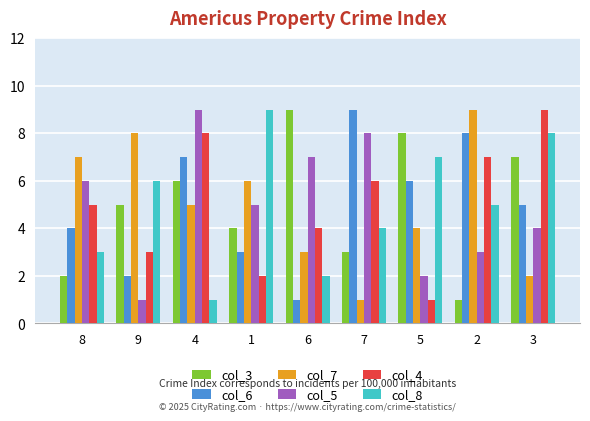

Is it true that col_5 equals 10 at 6?

False